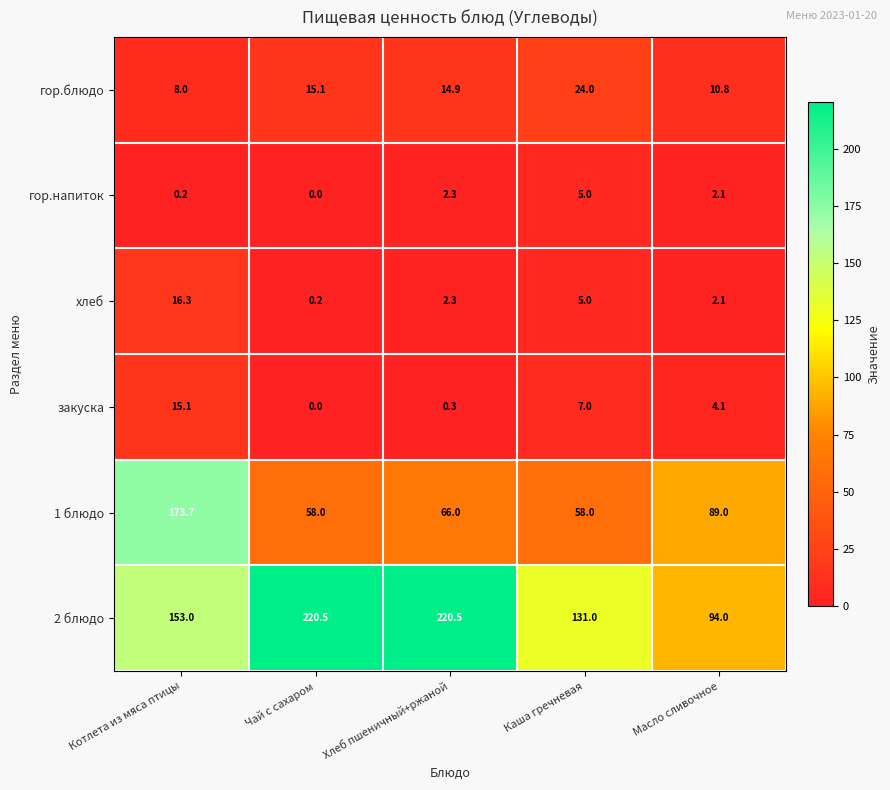

Which series changed the most between Каша гречневая and Масло сливочное?

2 блюдо